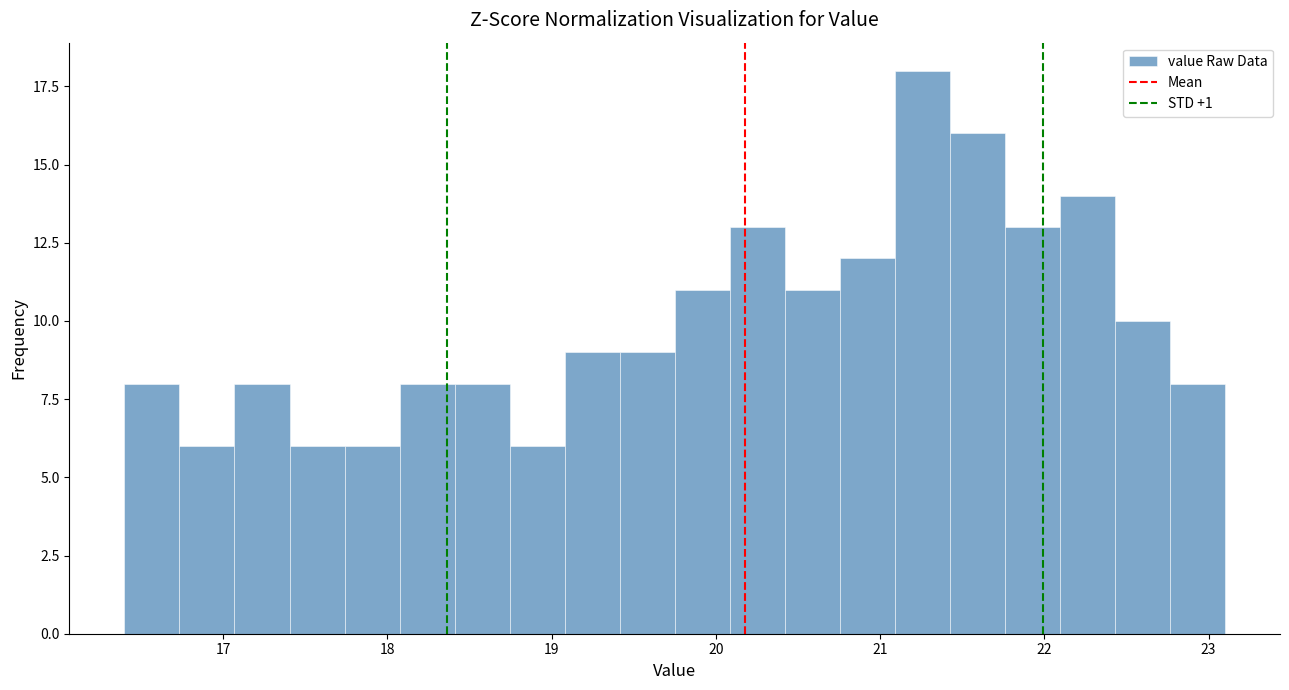

Read against the x-axis, roughly where is the centre of the tallest bar?

21.3